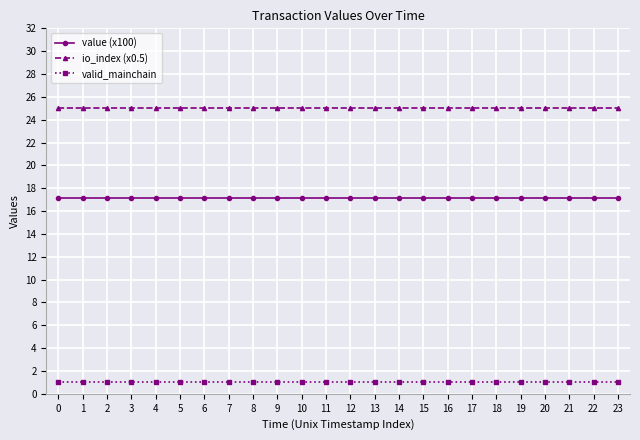

What is the difference between the highest and lowest values at 5?

24.0